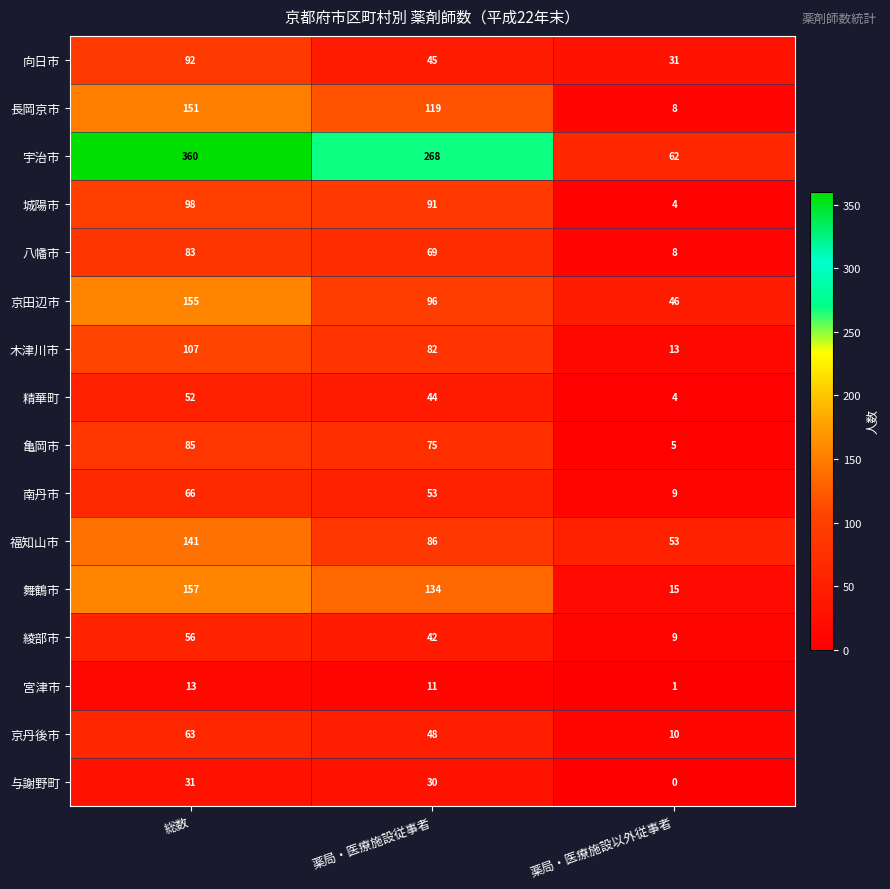

True or false: 綾部市 has a value of 26 at 薬局・医療施設従事者.

False